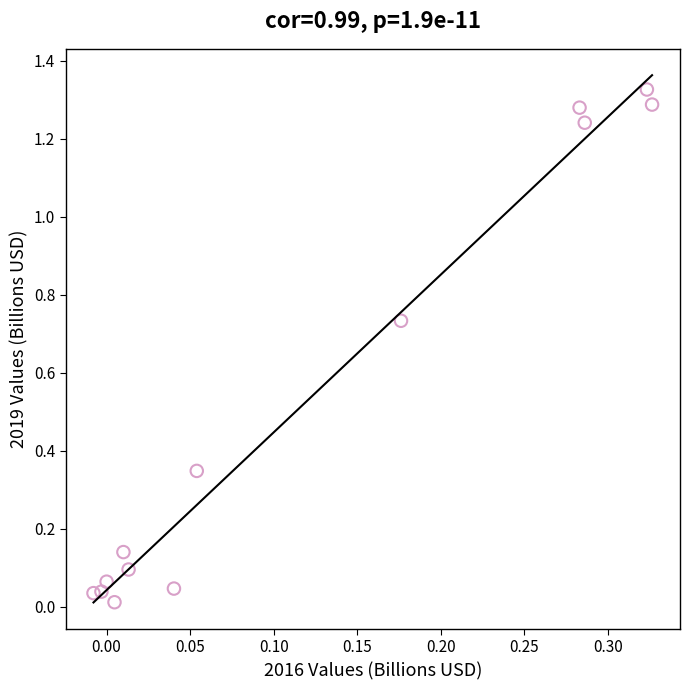

Count the number of points in this scatter plot.

13